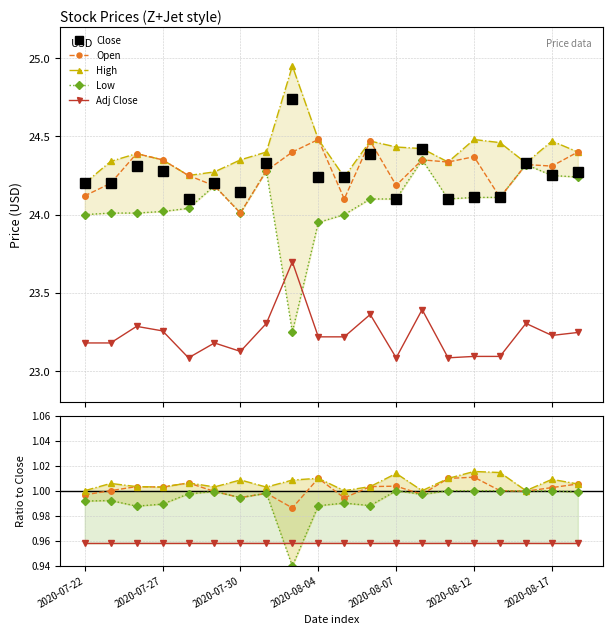

What are all the series names shown in the legend?

Close, Open, High, Low, Adj Close